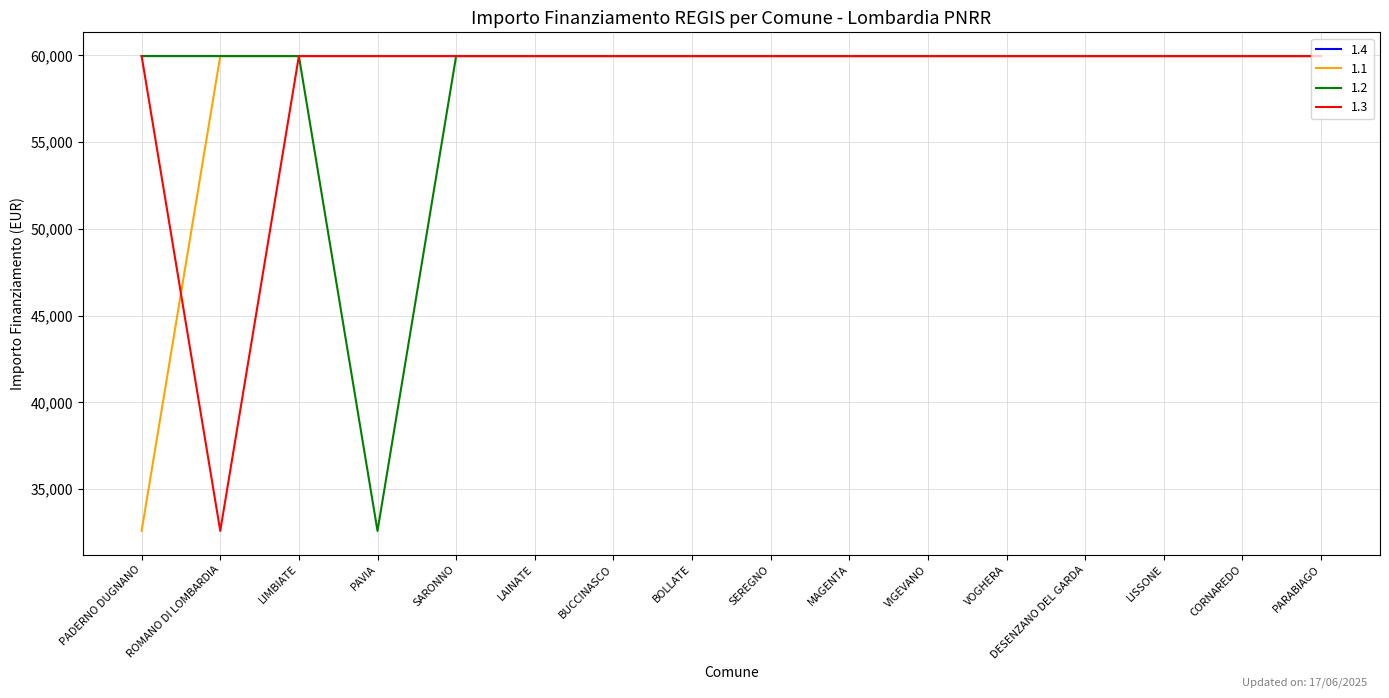

Which series has the largest total across all categories?

1.4